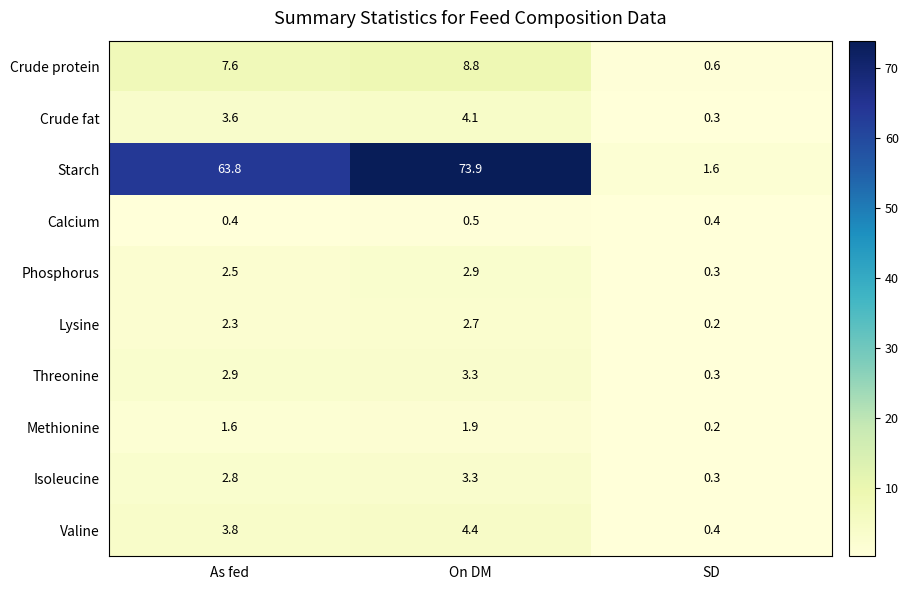

Reading left to right, transcribe all the data shown in this chart.

Crude protein: As fed=7.6	On DM=8.8	SD=0.6
Crude fat: As fed=3.6	On DM=4.1	SD=0.3
Starch: As fed=63.8	On DM=73.9	SD=1.6
Calcium: As fed=0.4	On DM=0.5	SD=0.4
Phosphorus: As fed=2.5	On DM=2.9	SD=0.3
Lysine: As fed=2.3	On DM=2.7	SD=0.2
Threonine: As fed=2.9	On DM=3.3	SD=0.3
Methionine: As fed=1.6	On DM=1.9	SD=0.2
Isoleucine: As fed=2.8	On DM=3.3	SD=0.3
Valine: As fed=3.8	On DM=4.4	SD=0.4